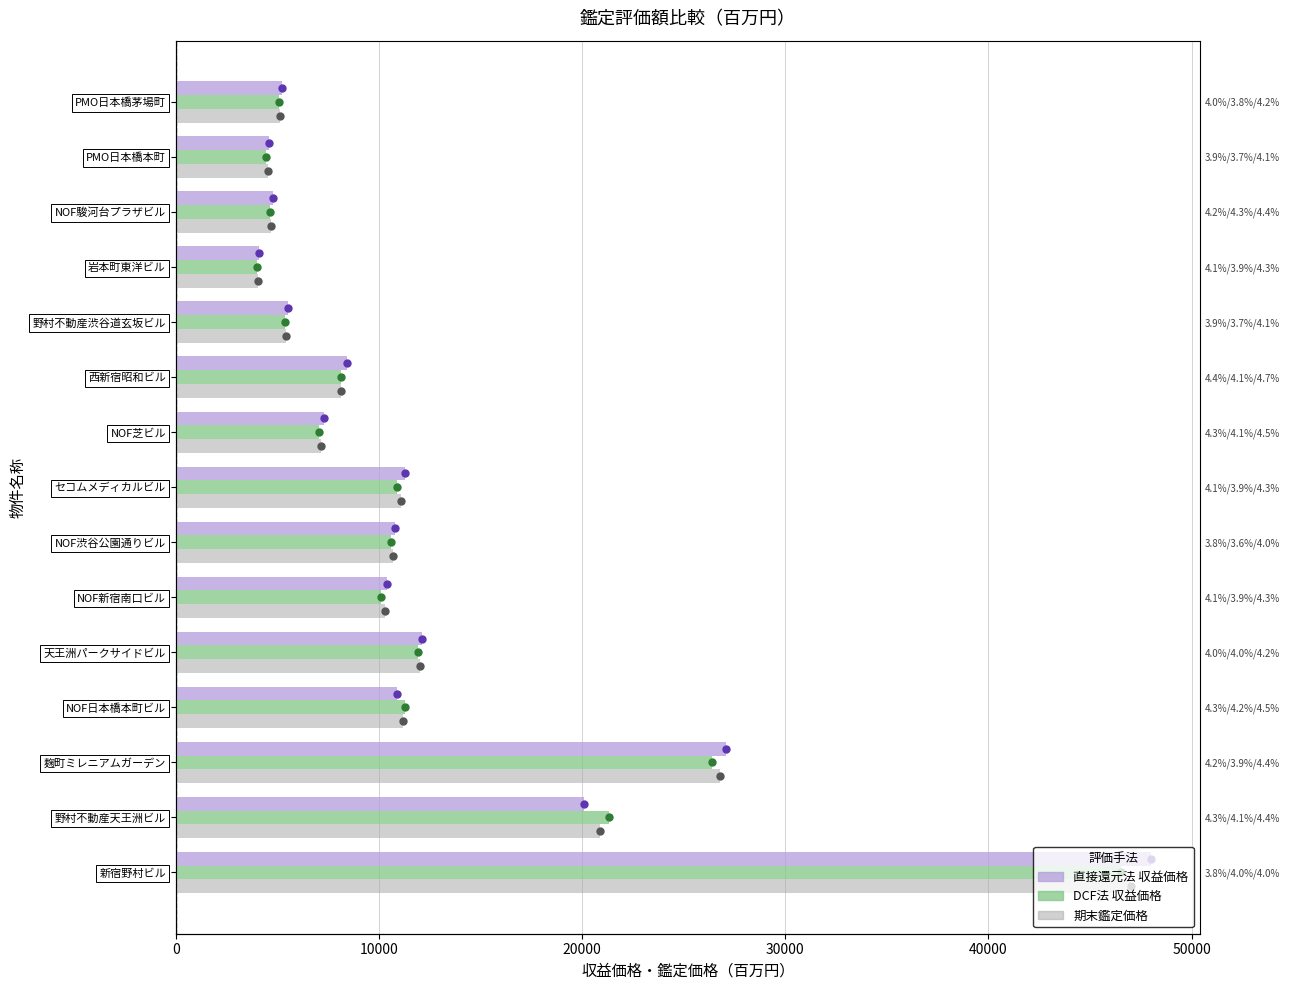

The value of DCF法 収益価格 at 岩本町東洋ビル is 2100. True or false?

False